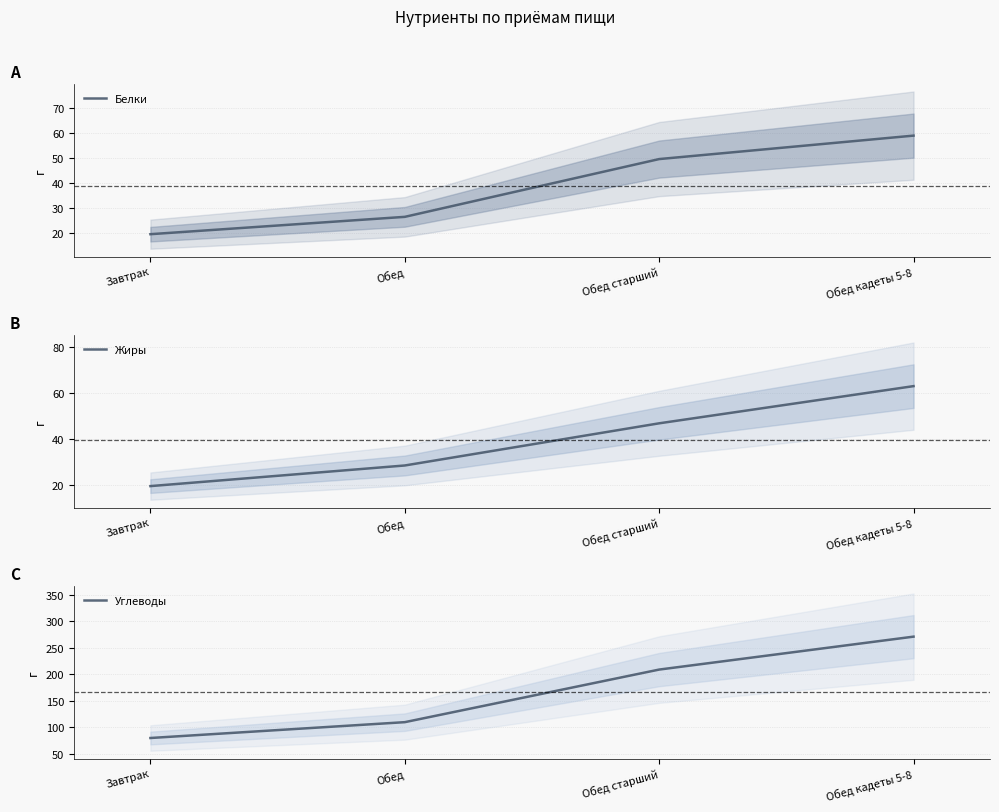

Reading left to right, transcribe all the data shown in this chart.

Белки: Завтрак=19.5	Обед=26.4	Обед старший=49.6	Обед кадеты 5-8=59.0
Жиры: Завтрак=19.7	Обед=28.7	Обед старший=46.9	Обед кадеты 5-8=63.1
Углеводы: Завтрак=80.2	Обед=110.0	Обед старший=209.2	Обед кадеты 5-8=271.3